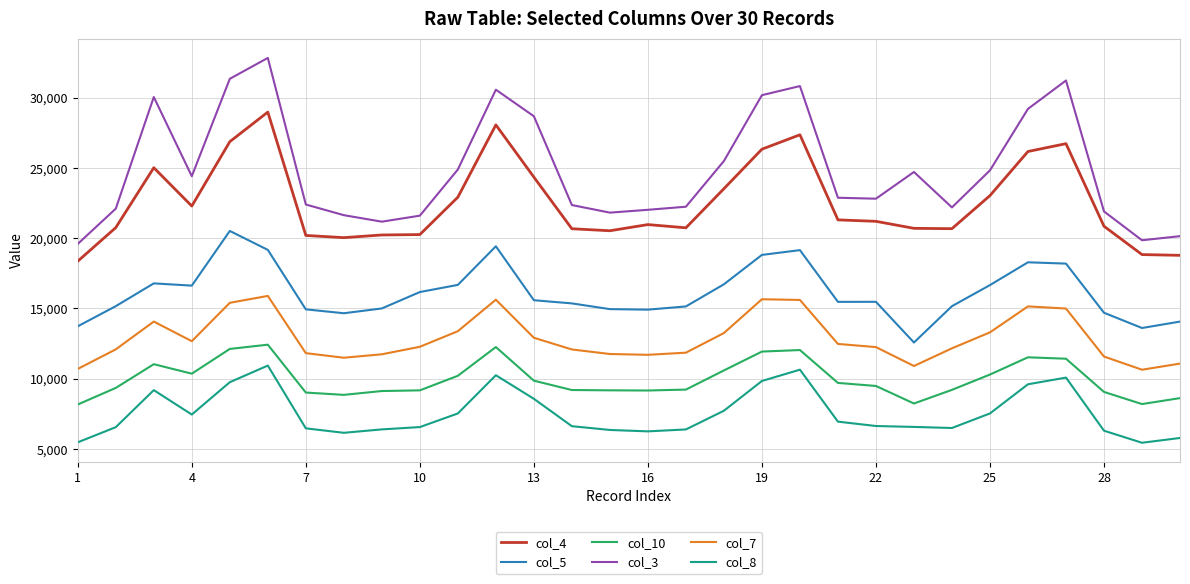

What is the sum of all col_3 values?

745987